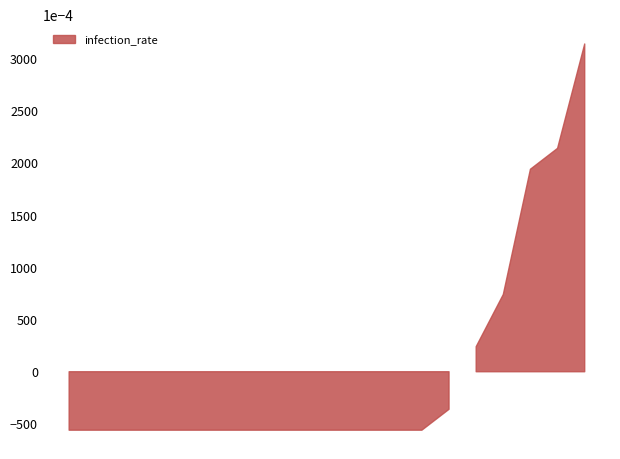

True or false: the data has more than 1 interior local peaks.

False